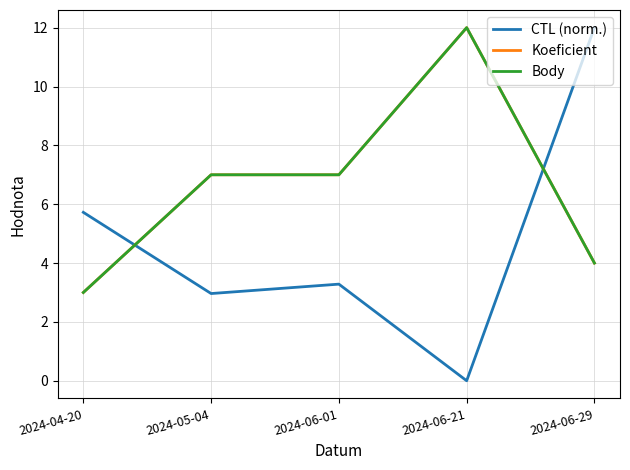

What is the label of the 3rd point from the right?

2024-06-01